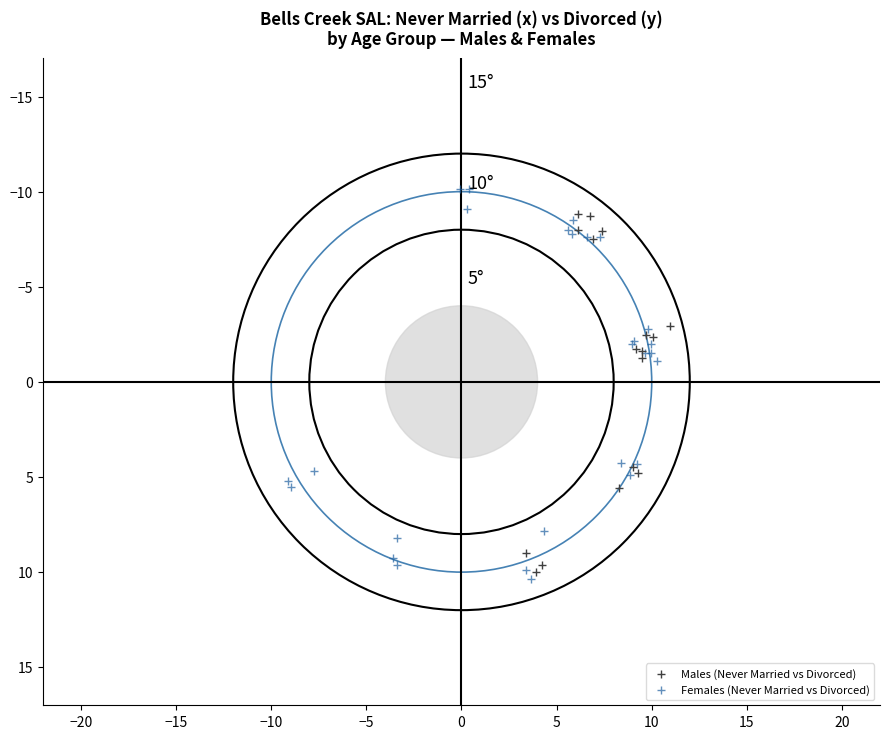

What are all the series names shown in the legend?

Males (Never Married vs Divorced), Females (Never Married vs Divorced)